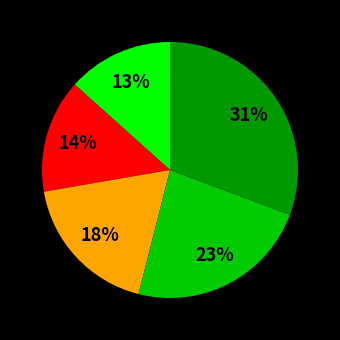

To the nearest percent, what is the average slice percentage?

20%